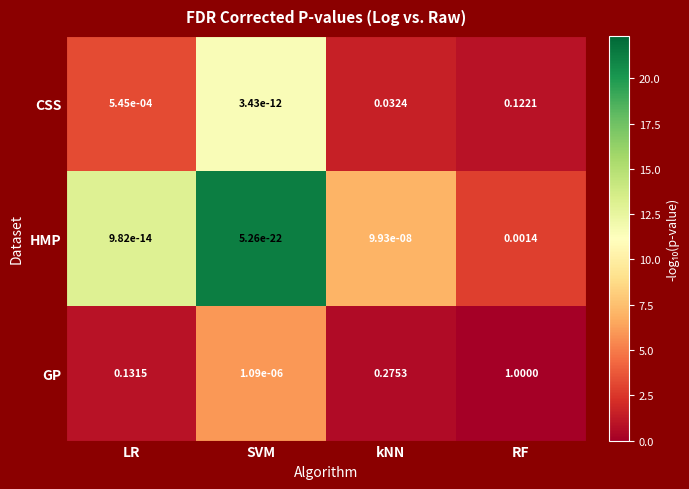

At which category is the sum across all series the highest?

RF